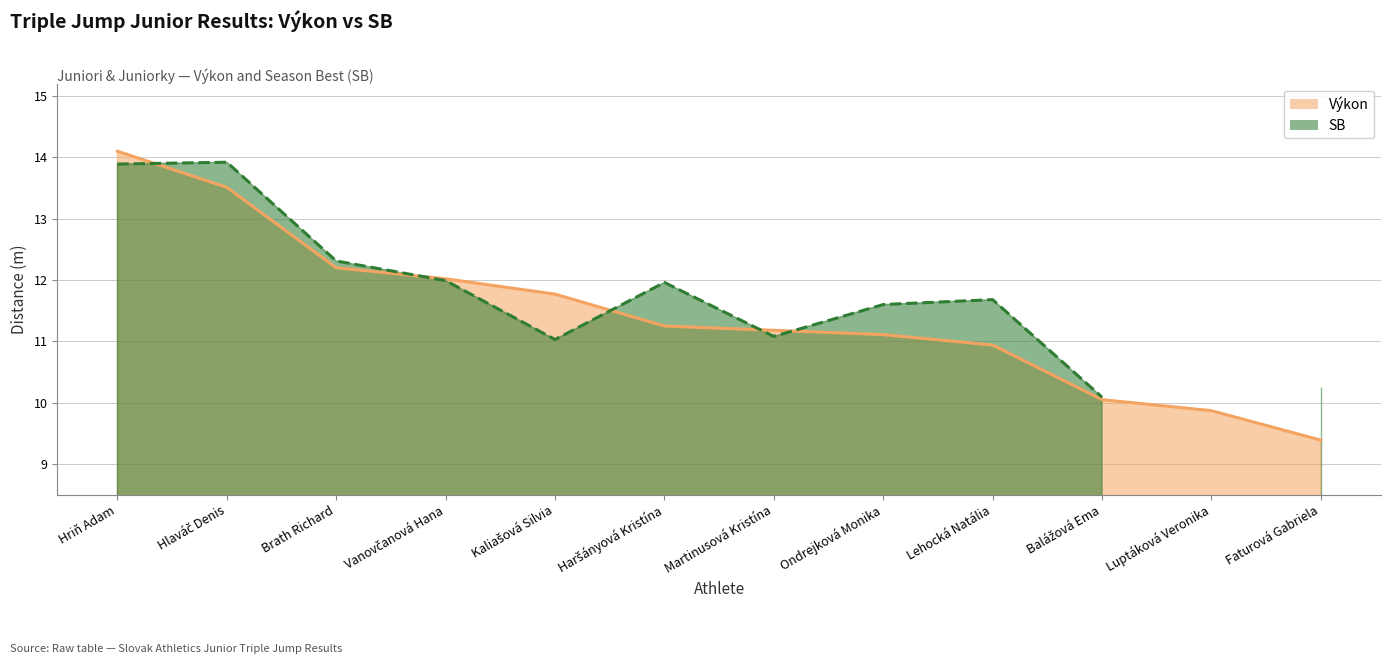

How many data points does each series have?

12